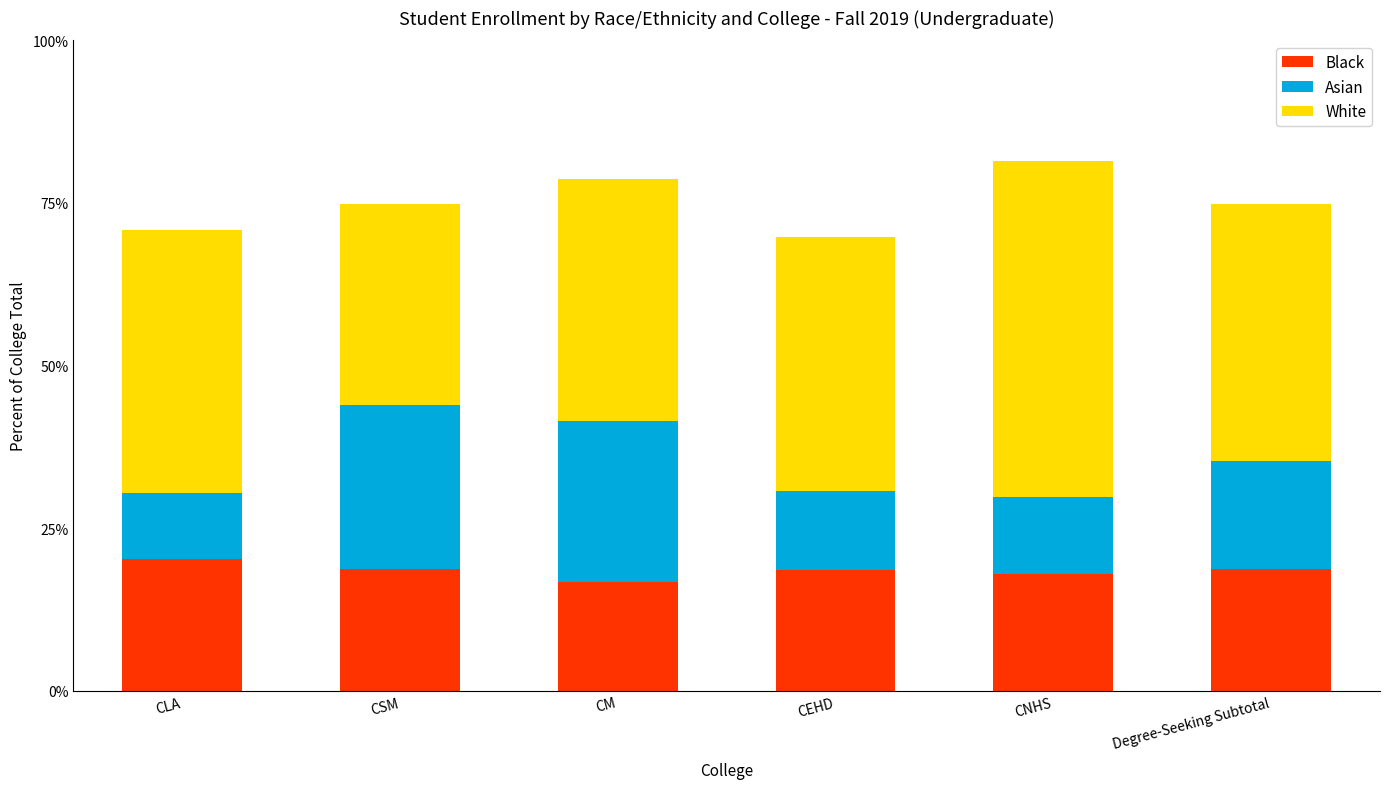

What is the total value across all series at CNHS?

81.5